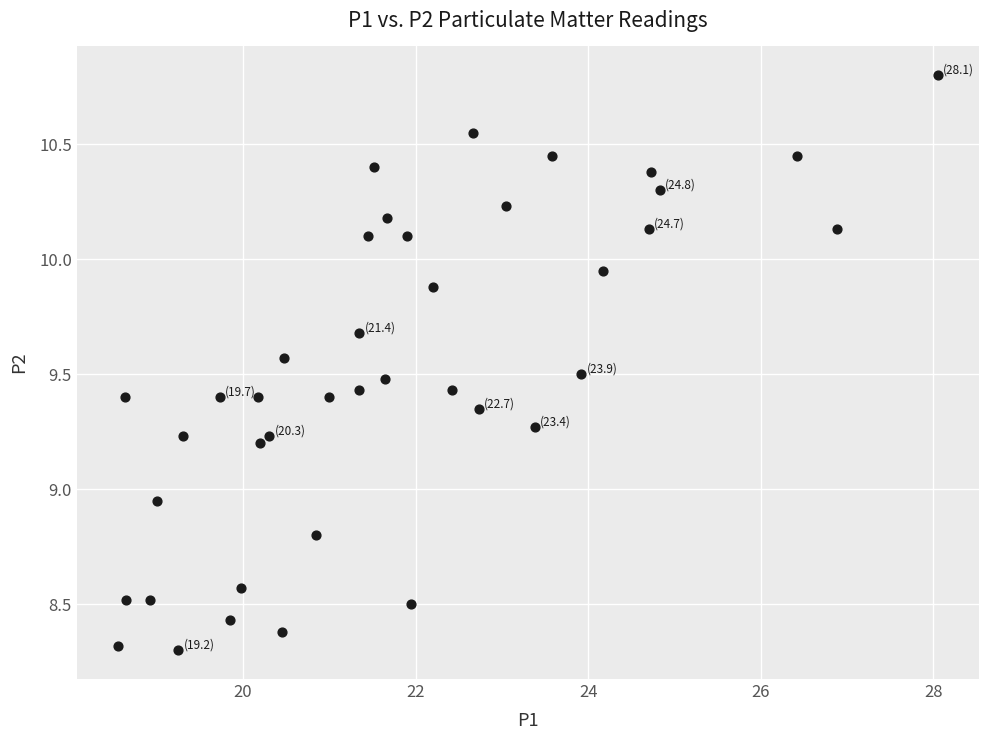

What is the range of Y values (max minus min)?

2.5